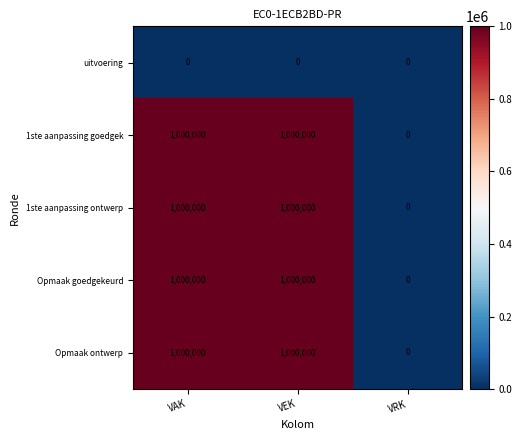

At which label does 1ste aanpassing ontwerp reach its minimum?

VRK